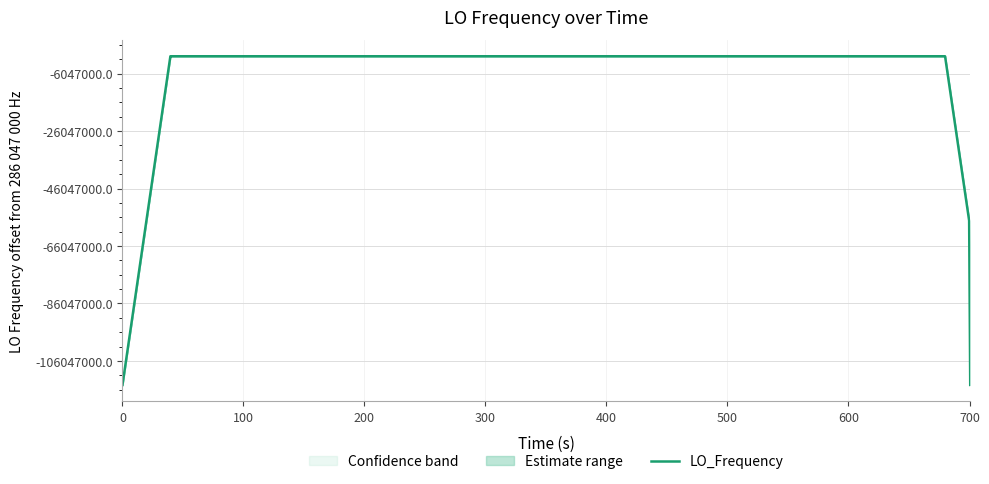

True or false: the data has more than 0 interior local peaks.

True